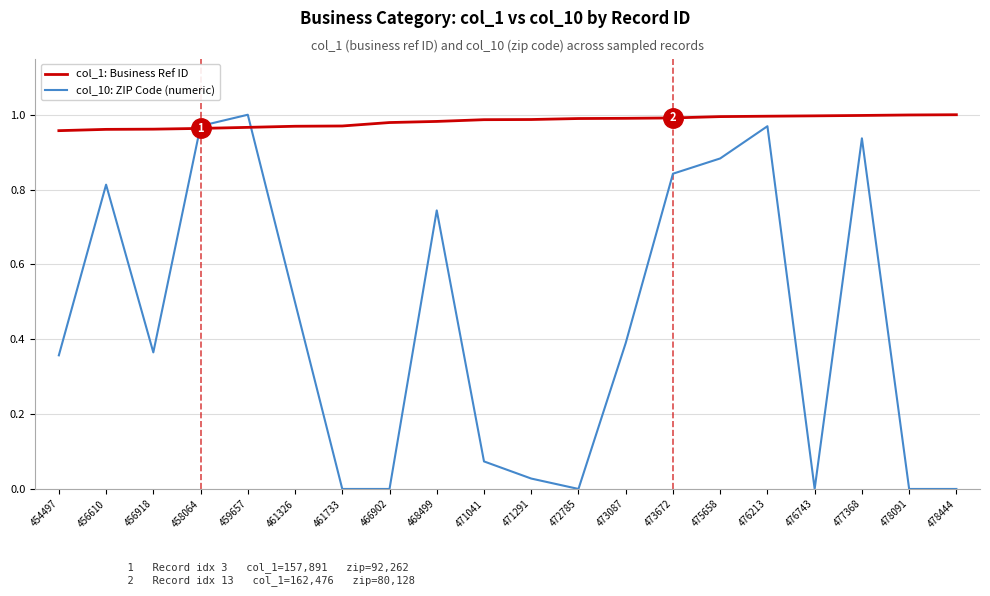

What is the total value across all series at 459657?

2.0